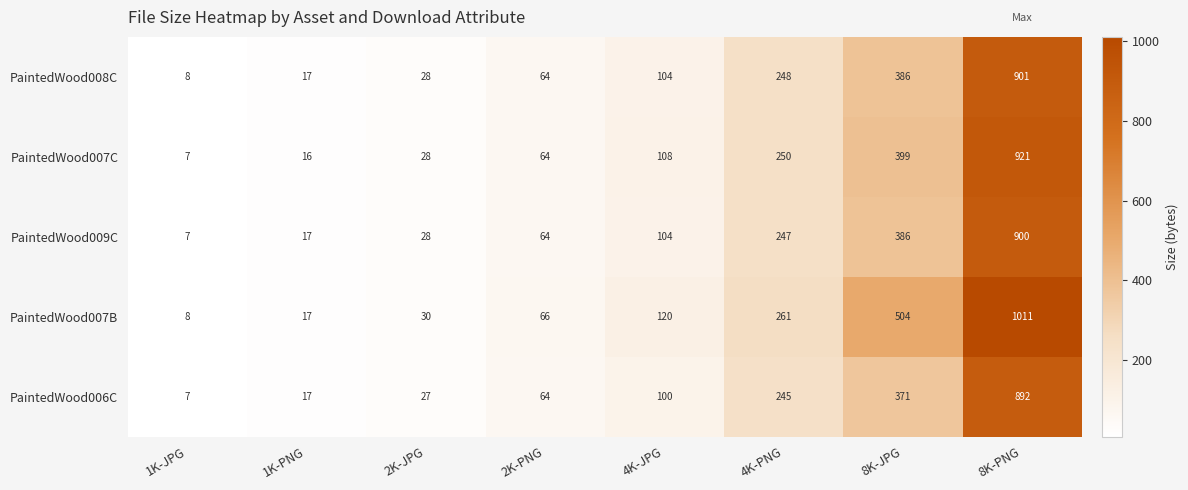

What is the minimum value shown in the chart?

7